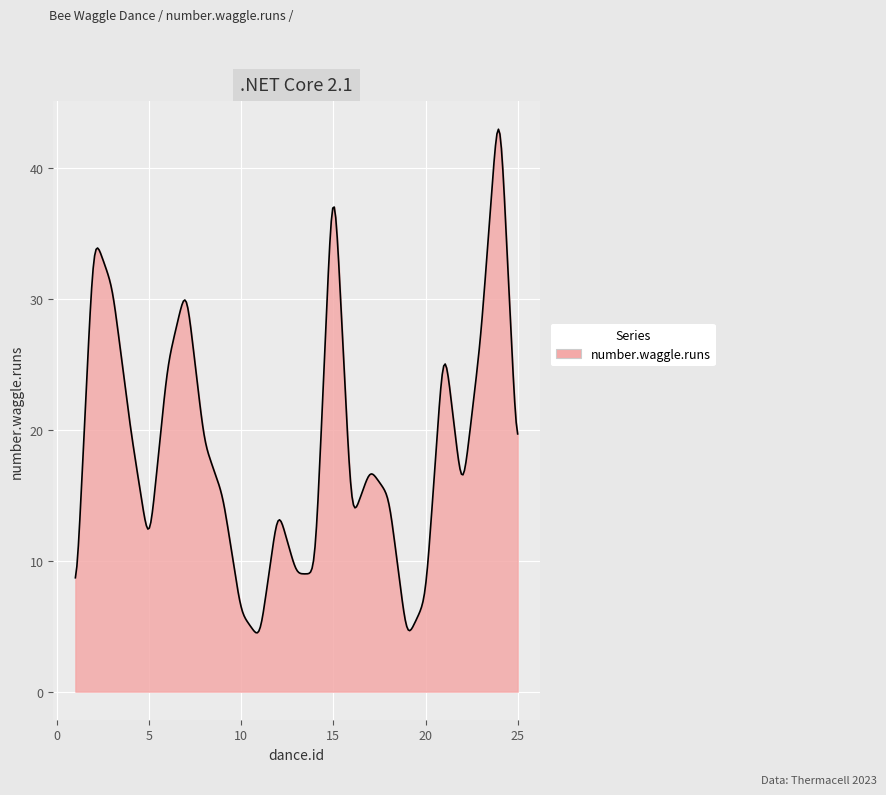

What is the smallest value displayed?

4.5